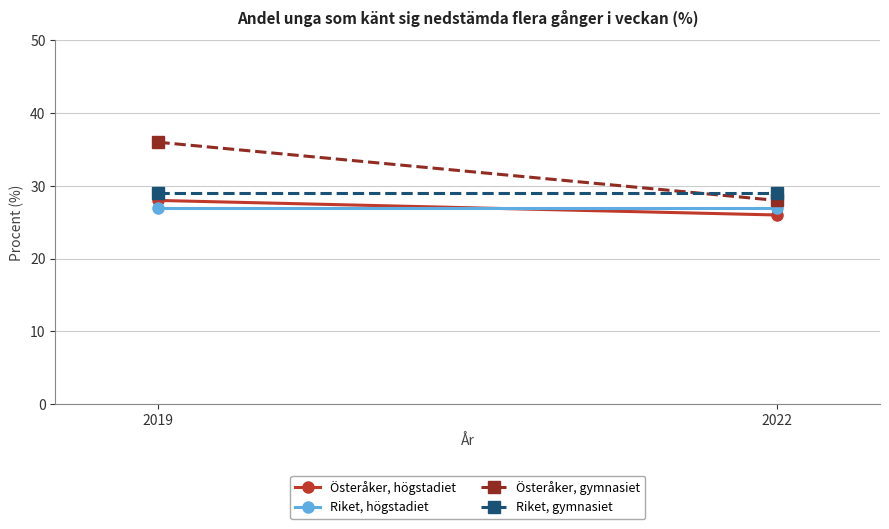

Between 2019 and 2022, which series saw the biggest shift?

Österåker, gymnasiet